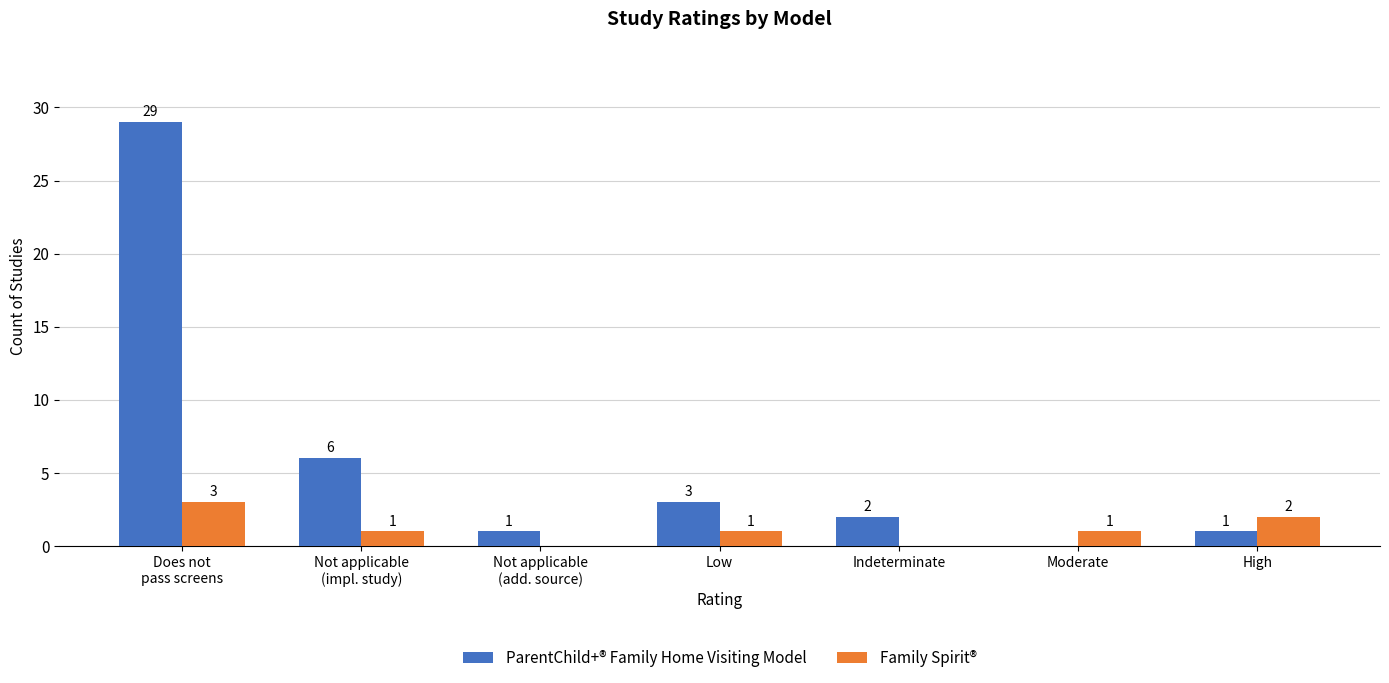

What is the maximum value shown in the chart?

29